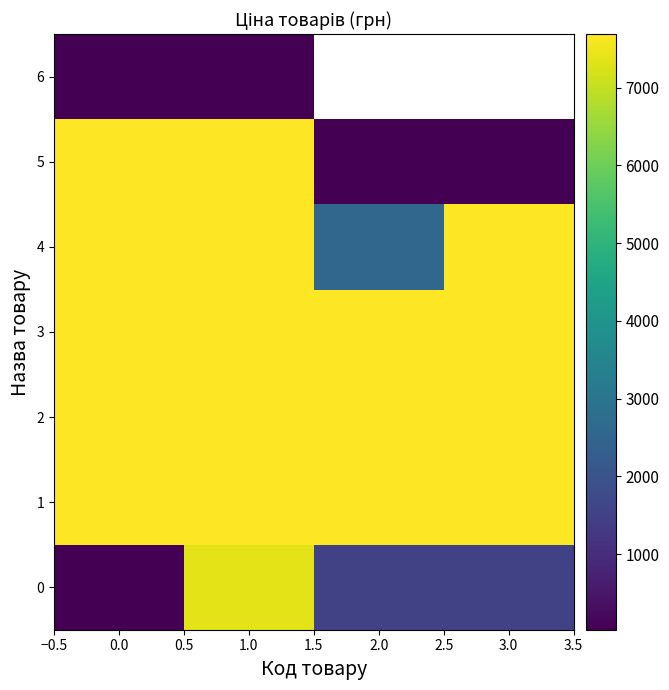

Count the number of data series in this chart.

7